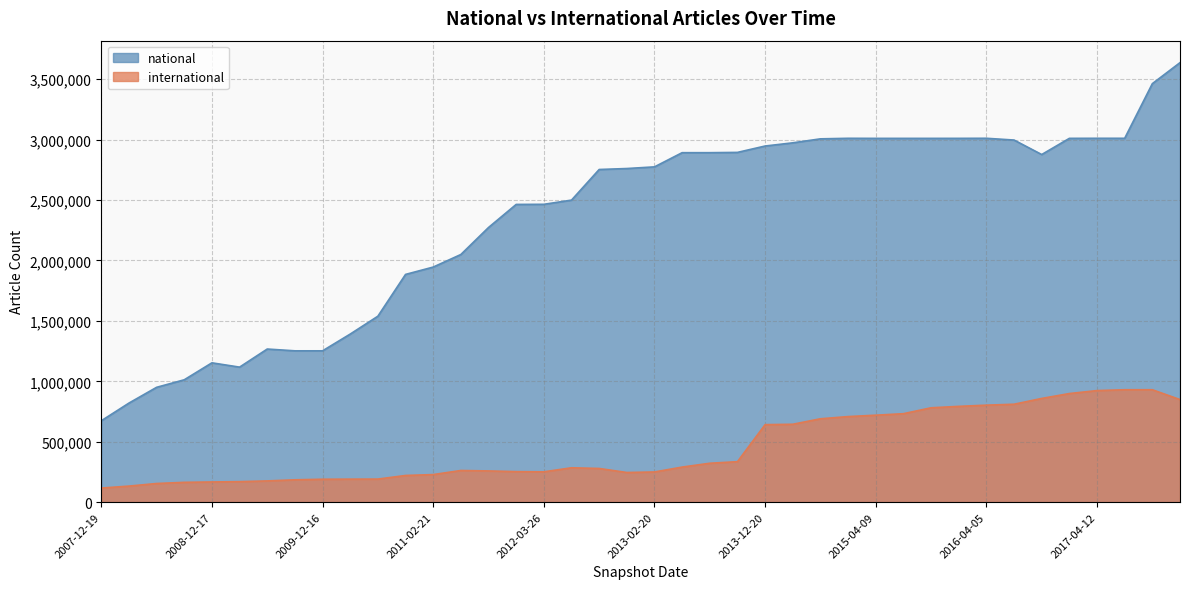

True or false: international and national intersect in this chart.

False